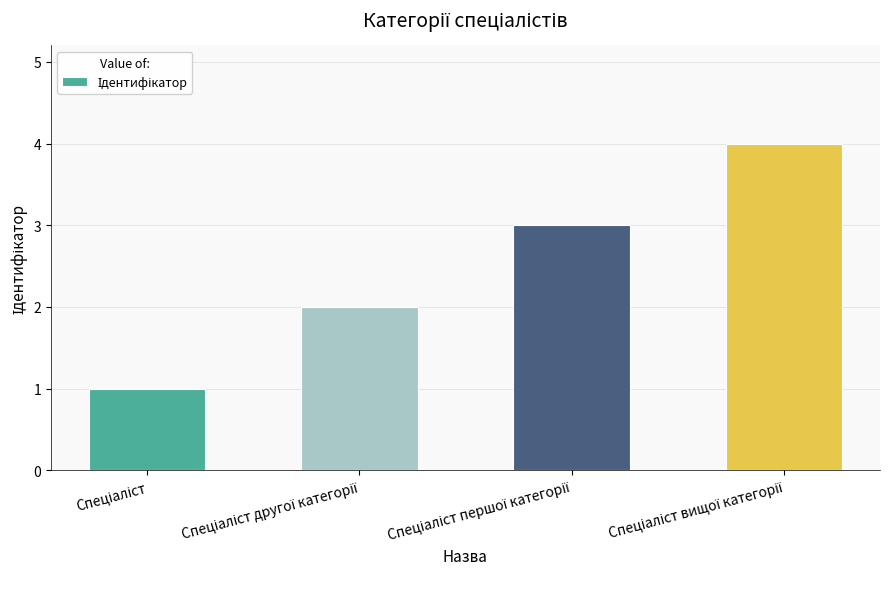

Does the chart contain any negative values?

No